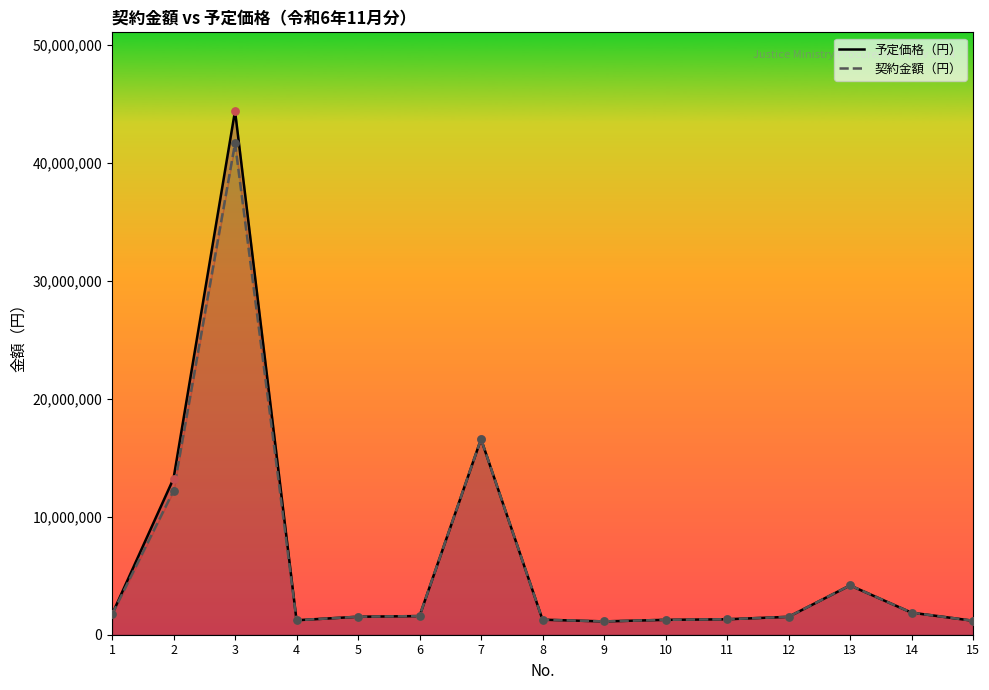

Which series has the largest total across all categories?

予定価格（円）